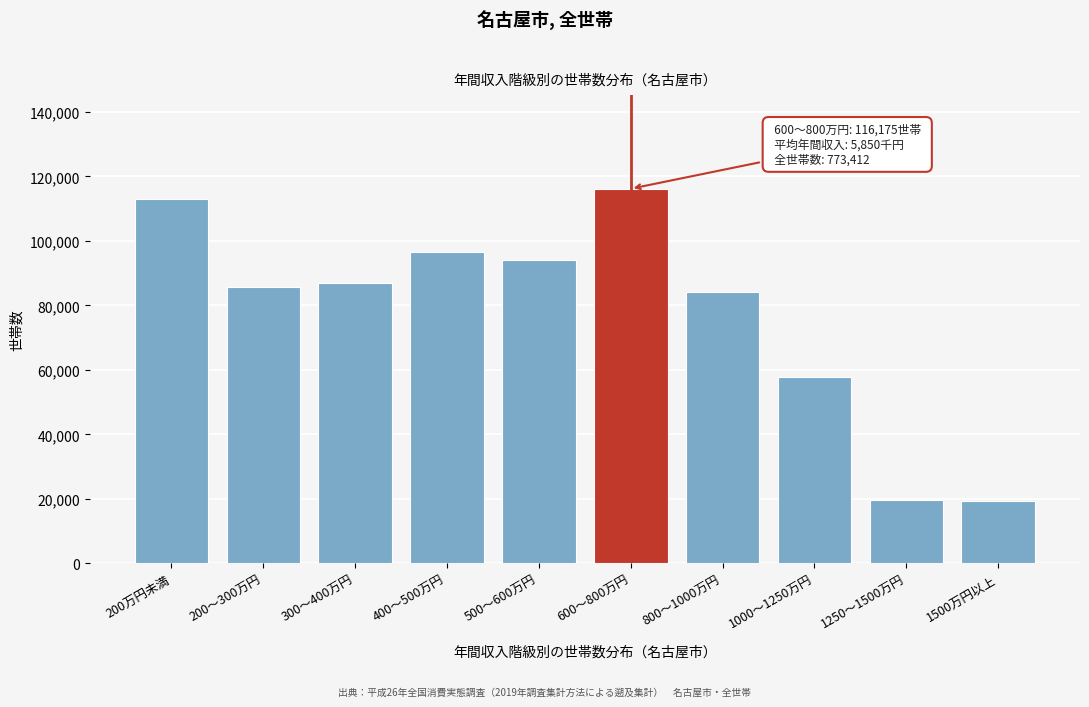

The value at 1500万円以上 is 19442. True or false?

True